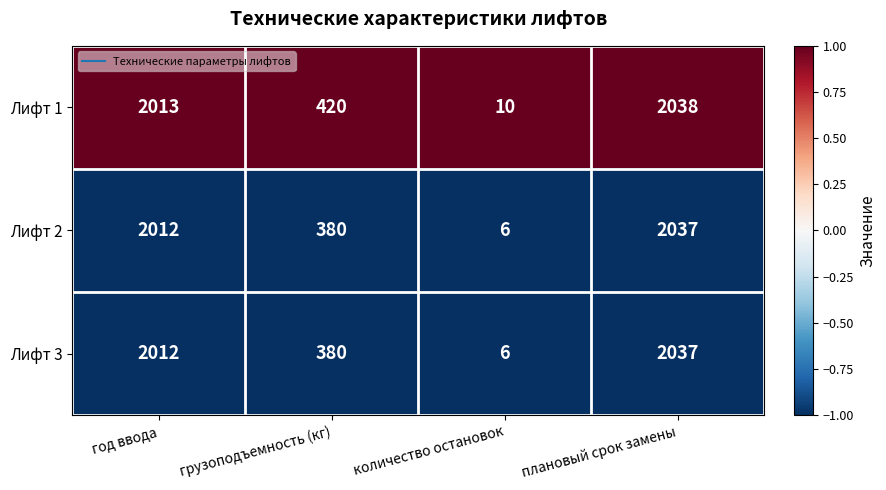

At which category is the sum across all series the highest?

плановый срок замены